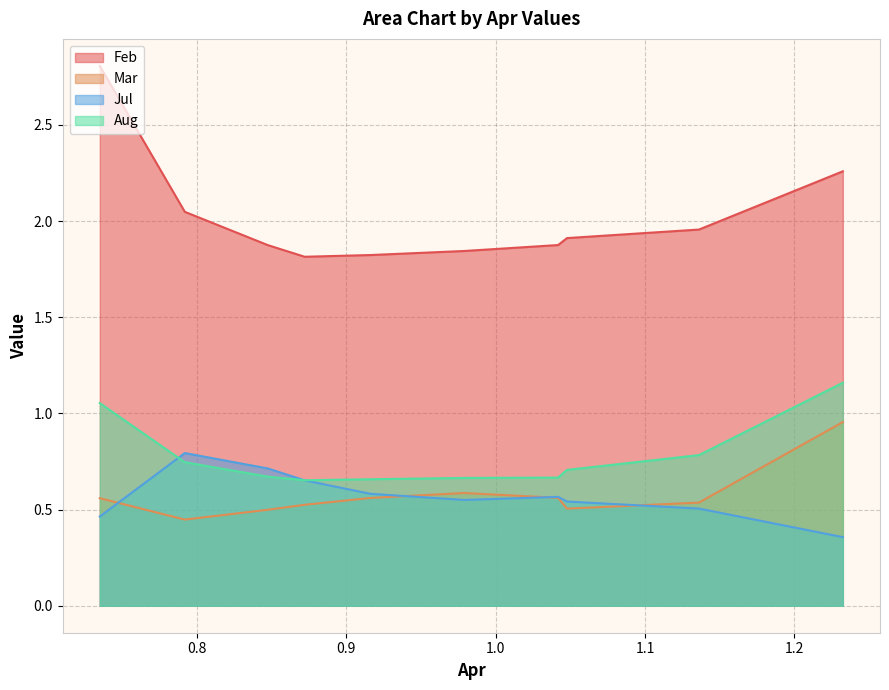

How many interior local valleys does the Feb series have?

1